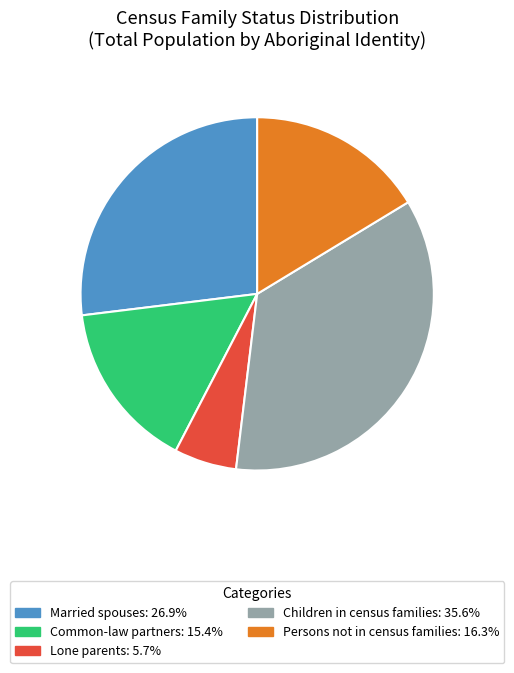

The Children in census families slice represents 36% of the pie. True or false?

True